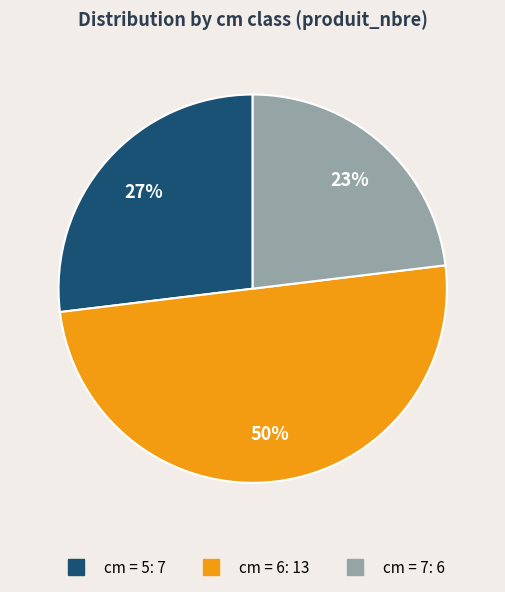

To the nearest percent, what is the average slice percentage?

33%